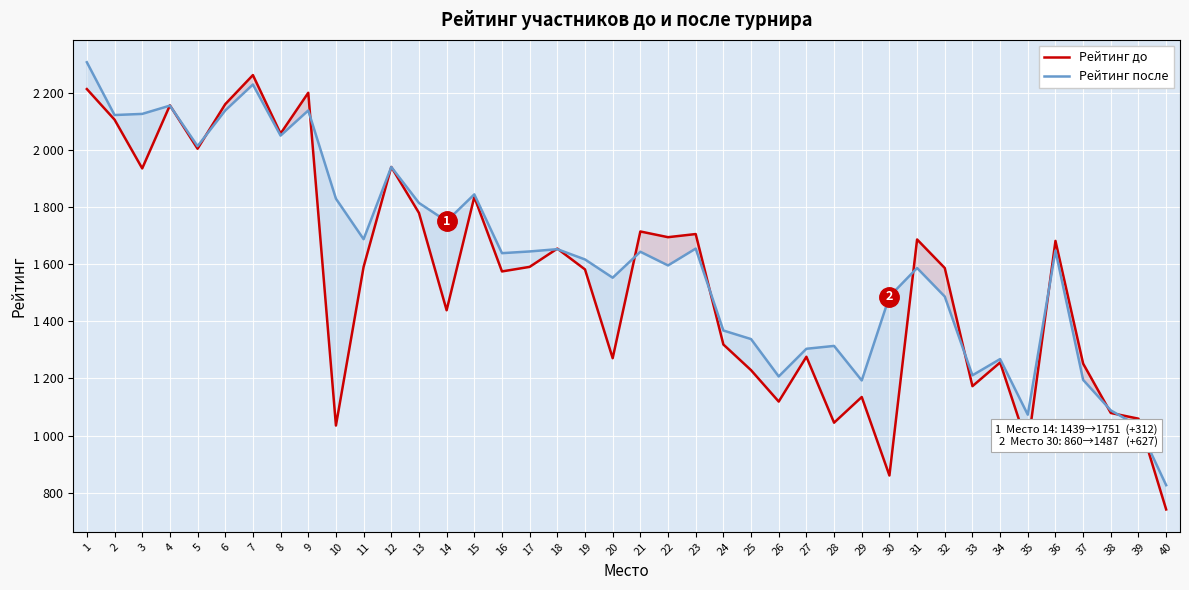

Rank the categories by Рейтинг после value from highest to lowest.

1, 7, 4, 6, 9, 3, 2, 8, 5, 12, 15, 10, 13, 14, 11, 23, 18, 36, 17, 21, 16, 19, 22, 31, 20, 30, 32, 24, 25, 28, 27, 34, 33, 26, 37, 29, 38, 35, 39, 40